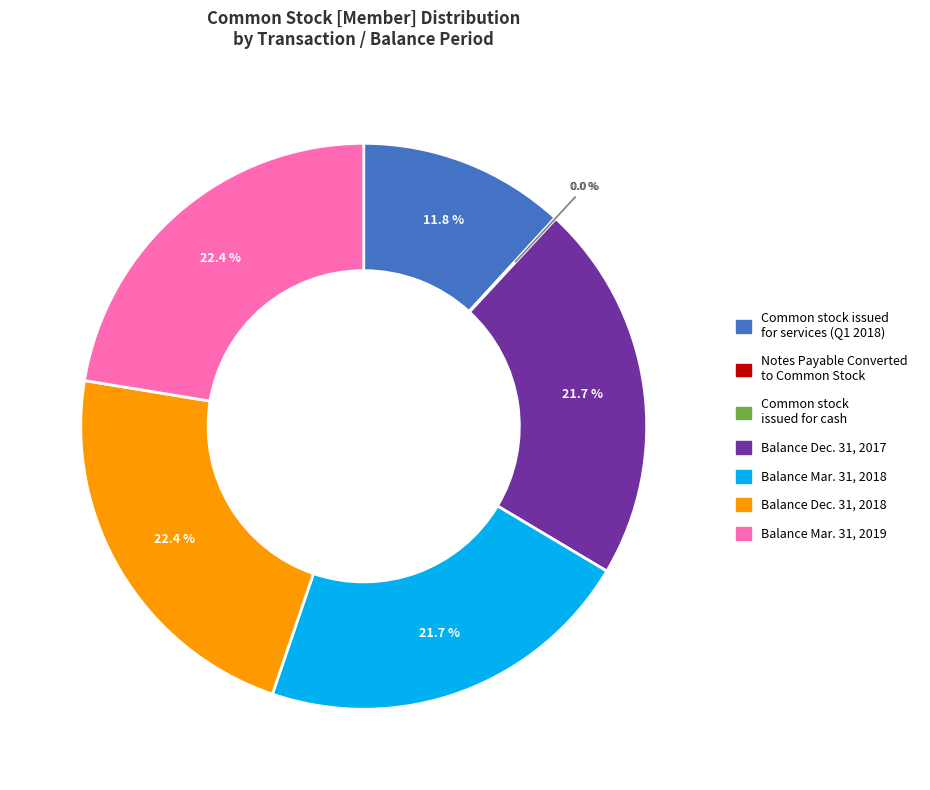

Is there a majority slice in this chart?

No